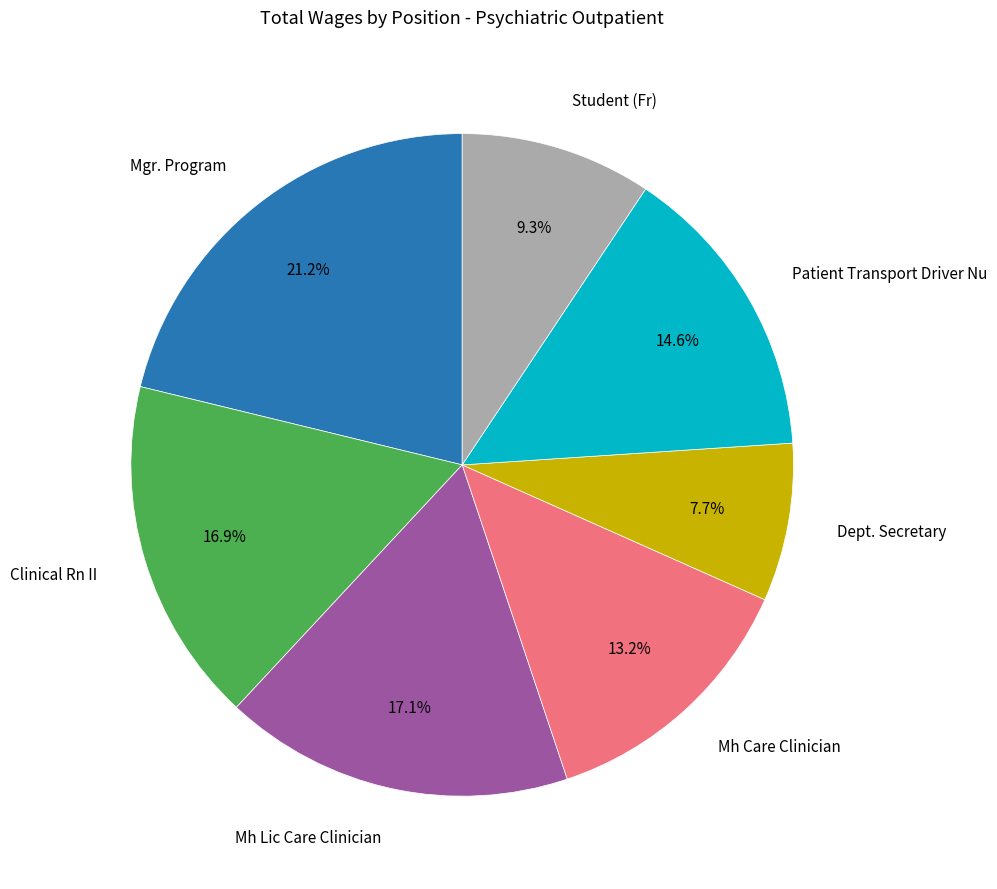

Does any single category account for the majority?

No